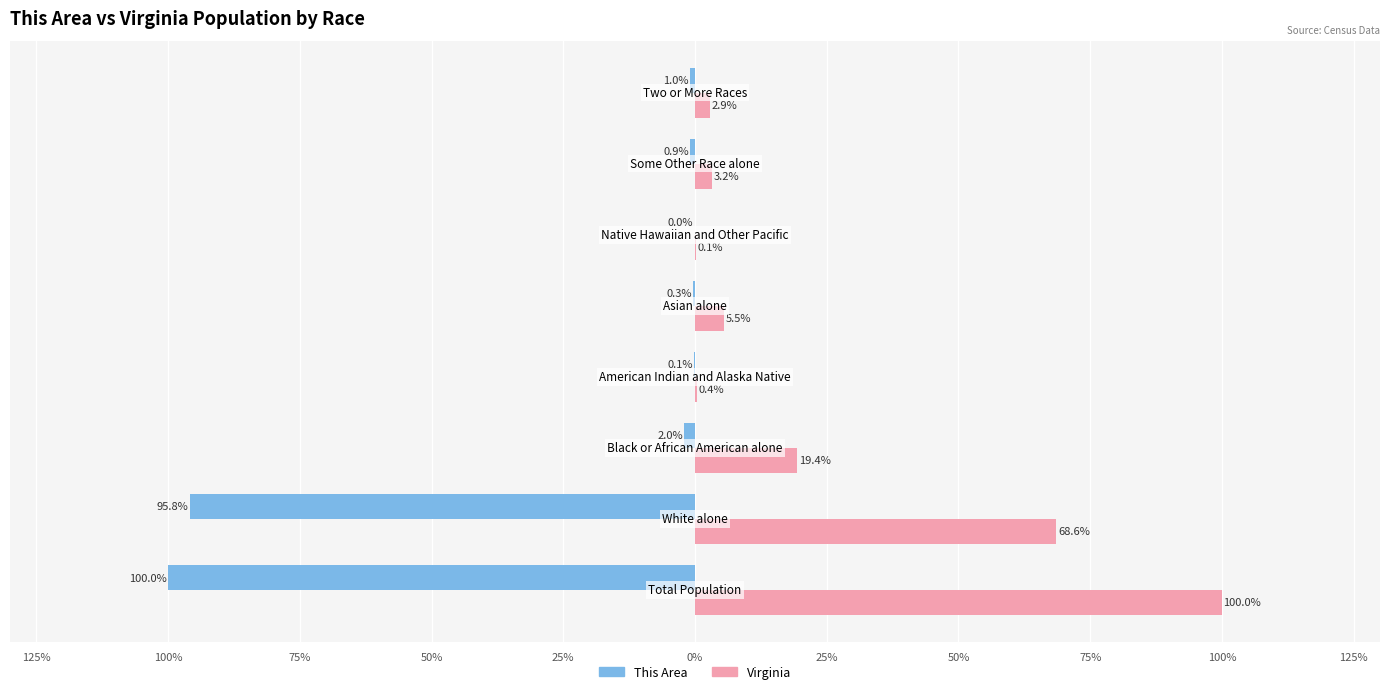

What are all the series names shown in the legend?

This Area, Virginia